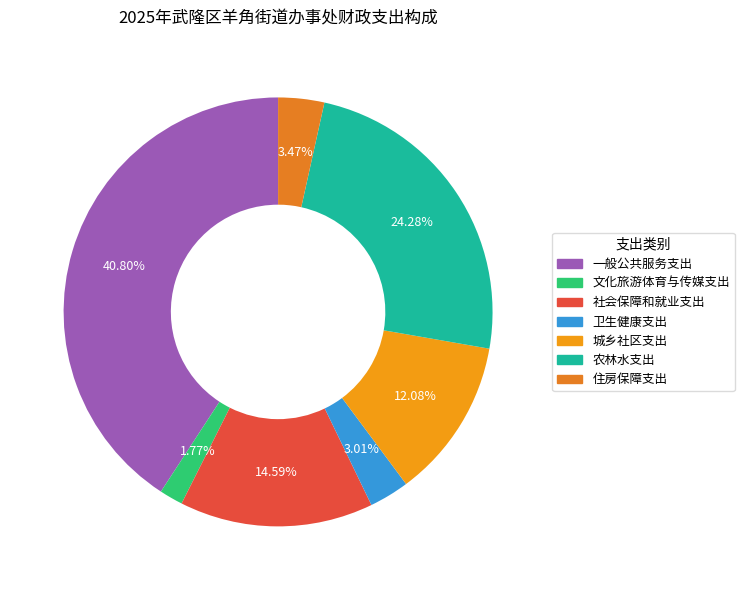

To the nearest percent, what percentage of the pie is 城乡社区支出?

12%